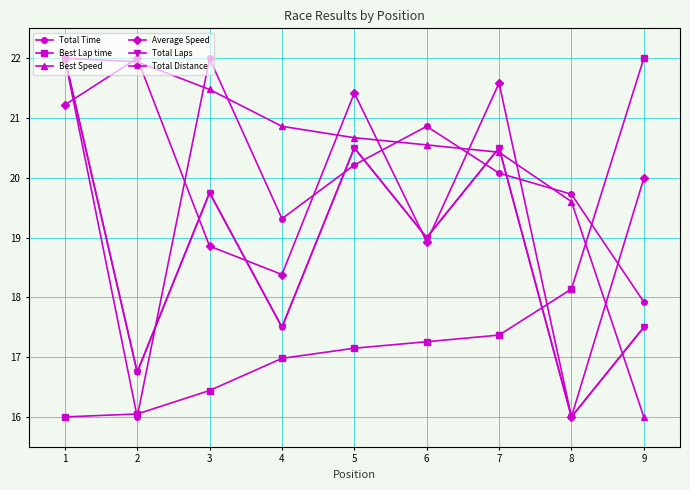

After their last crossing, which series has the higher values: Average Speed or Best Lap time?

Best Lap time